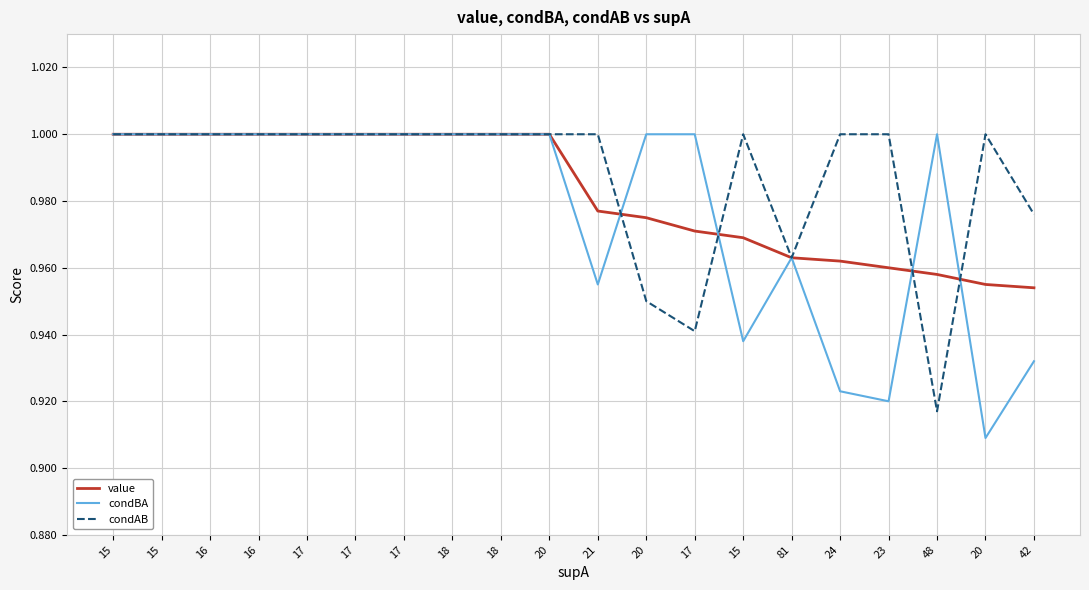

What are all the series names shown in the legend?

value, condBA, condAB